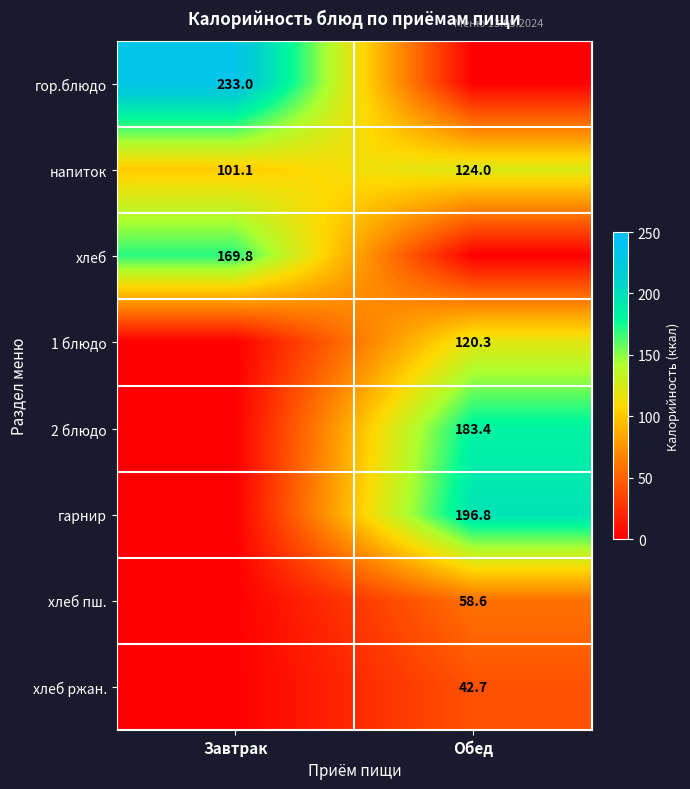

The value of хлеб at Завтрак is 276.7. True or false?

False